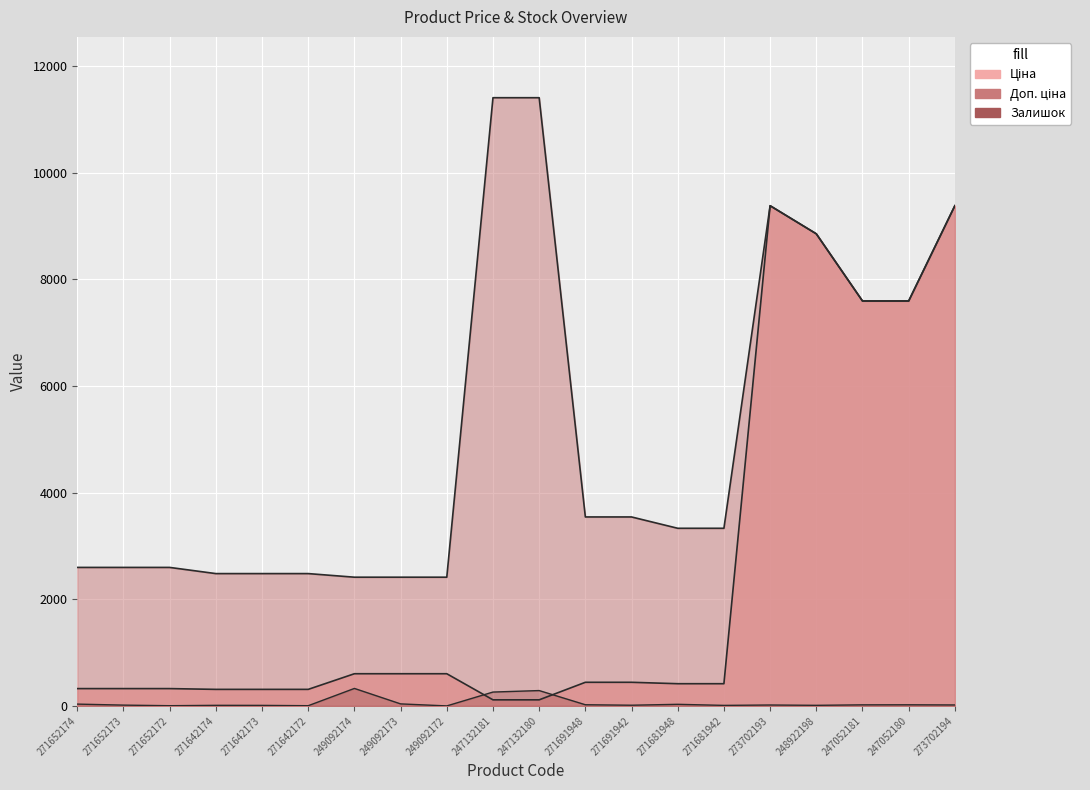

Is it true that Ціна equals 621.5 at 271681942?

False